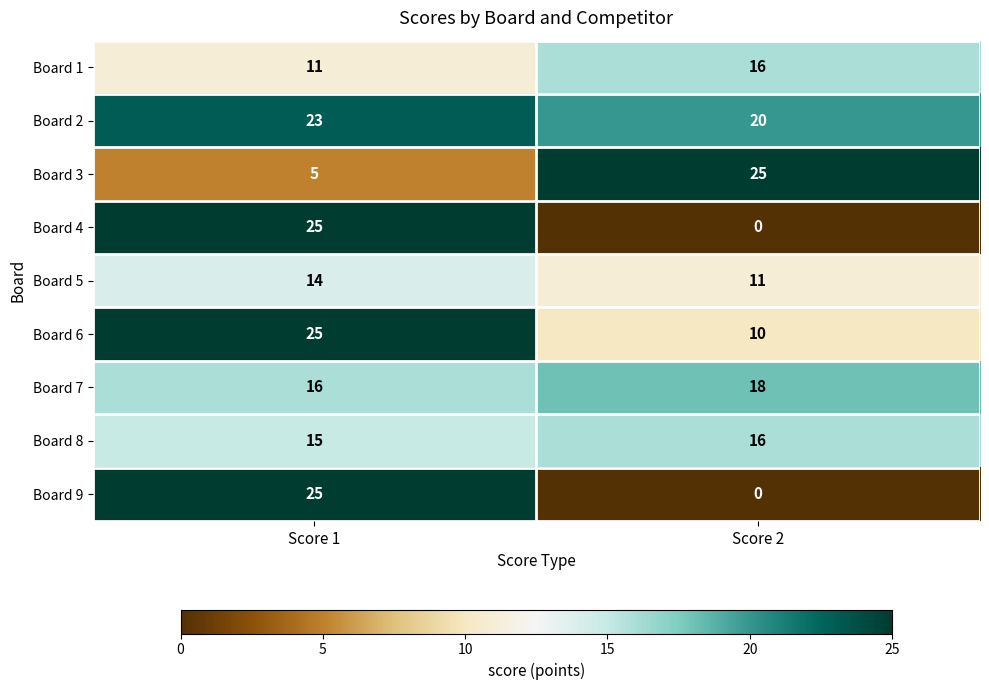

Which series has the largest total across all categories?

Board 2